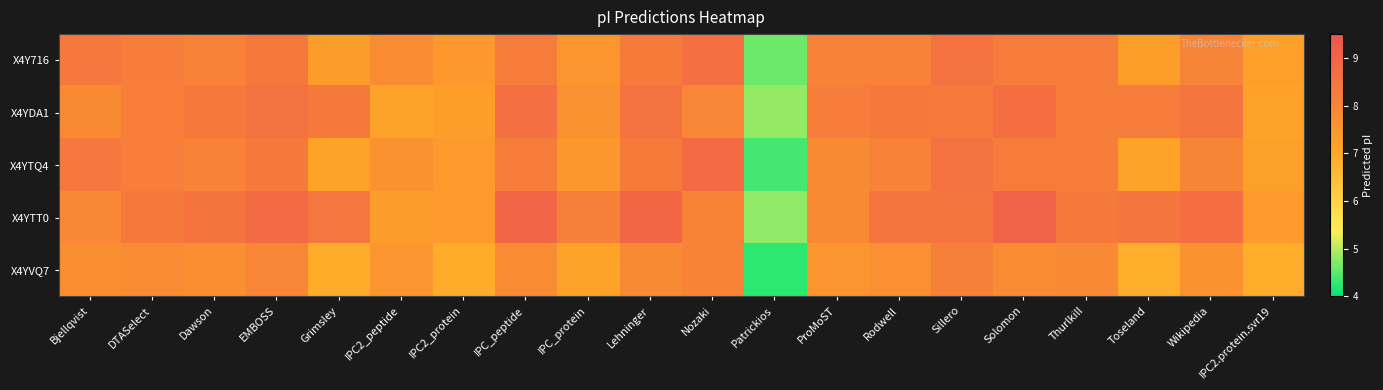

Reading left to right, list all the values displayed in this chart.

X4Y716: Bjellqvist=8.4	DTASelect=8.2	Dawson=8.1	EMBOSS=8.3	Grimsley=7.3	IPC2_peptide=7.8	IPC2_protein=7.5	IPC_peptide=8.3	IPC_protein=7.5	Lehninger=8.3	Nozaki=8.7	Patrickios=4.6	ProMoST=8.1	Rodwell=8.1	Sillero=8.6	Solomon=8.3	Thurlkill=8.3	Toseland=7.3	Wikipedia=8.0	IPC2.protein.svr19=7.3
X4YDA1: Bjellqvist=7.8	DTASelect=8.2	Dawson=8.4	EMBOSS=8.6	Grimsley=8.4	IPC2_peptide=7.2	IPC2_protein=7.3	IPC_peptide=8.7	IPC_protein=7.7	Lehninger=8.6	Nozaki=8.0	Patrickios=4.8	ProMoST=8.2	Rodwell=8.4	Sillero=8.3	Solomon=8.7	Thurlkill=8.2	Toseland=8.3	Wikipedia=8.5	IPC2.protein.svr19=7.2
X4YTQ4: Bjellqvist=8.4	DTASelect=8.2	Dawson=8.1	EMBOSS=8.3	Grimsley=7.1	IPC2_peptide=7.6	IPC2_protein=7.4	IPC_peptide=8.3	IPC_protein=7.5	Lehninger=8.3	Nozaki=8.8	Patrickios=4.4	ProMoST=7.9	Rodwell=8.1	Sillero=8.6	Solomon=8.3	Thurlkill=8.2	Toseland=7.1	Wikipedia=8.0	IPC2.protein.svr19=7.2
X4YTT0: Bjellqvist=8.0	DTASelect=8.3	Dawson=8.6	EMBOSS=8.8	Grimsley=8.5	IPC2_peptide=7.3	IPC2_protein=7.4	IPC_peptide=9.0	IPC_protein=8.2	Lehninger=8.9	Nozaki=8.1	Patrickios=4.8	ProMoST=7.8	Rodwell=8.5	Sillero=8.5	Solomon=9.0	Thurlkill=8.4	Toseland=8.5	Wikipedia=8.7	IPC2.protein.svr19=7.4
X4YVQ7: Bjellqvist=7.7	DTASelect=7.8	Dawson=7.7	EMBOSS=8.0	Grimsley=6.9	IPC2_peptide=7.5	IPC2_protein=6.9	IPC_peptide=7.8	IPC_protein=7.1	Lehninger=7.8	Nozaki=8.1	Patrickios=4.3	ProMoST=7.5	Rodwell=7.7	Sillero=8.2	Solomon=7.8	Thurlkill=7.9	Toseland=6.8	Wikipedia=7.6	IPC2.protein.svr19=6.9